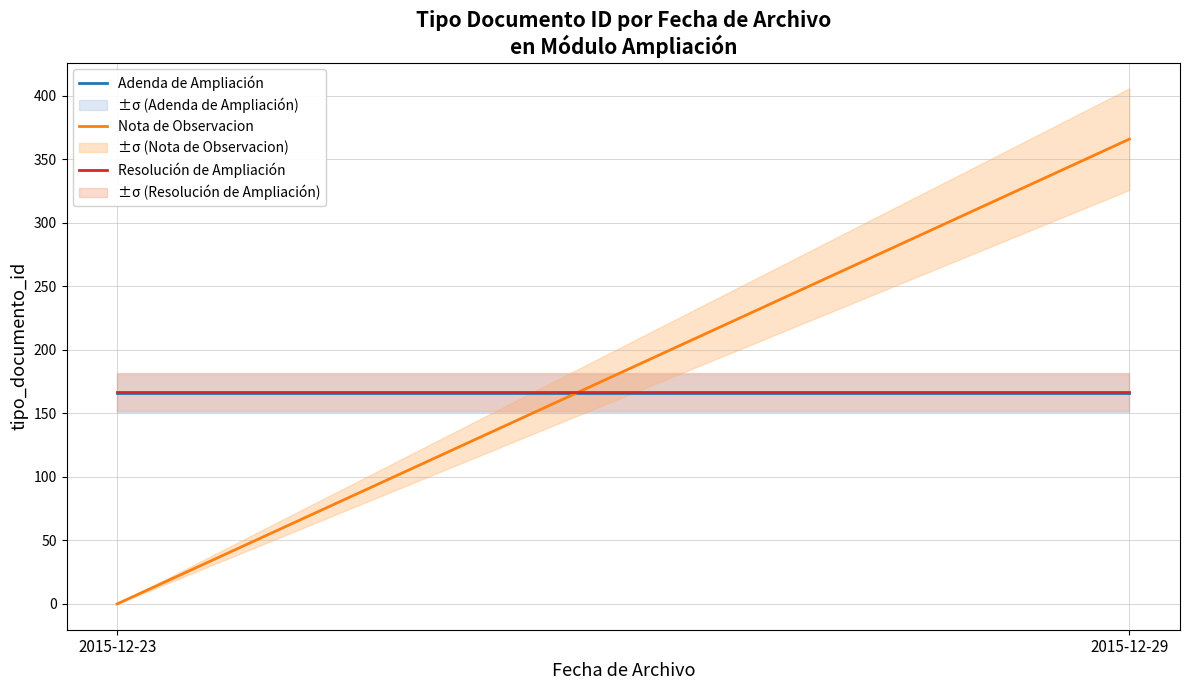

What is the sum of the Adenda de Ampliación values at 2015-12-29 and 2015-12-23?

332